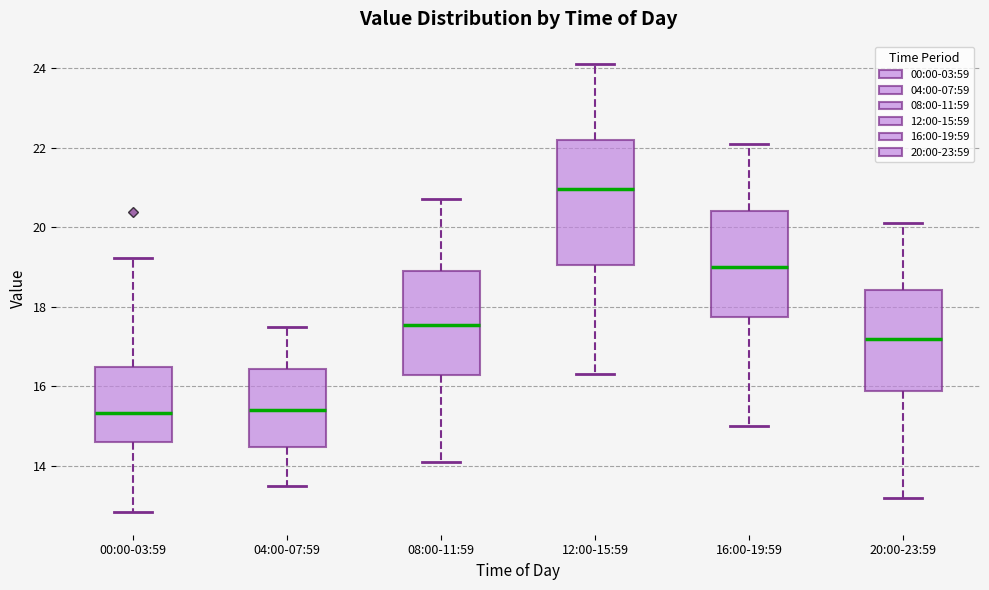

Reading left to right, read every box against the y-axis: the position of its median line, the range the box covers, and the ends of its whiskers. The values are not printed on the chart, so give them approximately, as read against the axis.

00:00-03:59: median 15.4, box 14.6 to 16.4, whiskers 12.8 to 19.2
04:00-07:59: median 15.4, box 14.4 to 16.4, whiskers 13.6 to 17.6
08:00-11:59: median 17.6, box 16.2 to 19.0, whiskers 14.2 to 20.8
12:00-15:59: median 21.0, box 19.0 to 22.2, whiskers 16.4 to 24.2
16:00-19:59: median 19.0, box 17.8 to 20.4, whiskers 15.0 to 22.2
20:00-23:59: median 17.2, box 15.8 to 18.4, whiskers 13.2 to 20.2